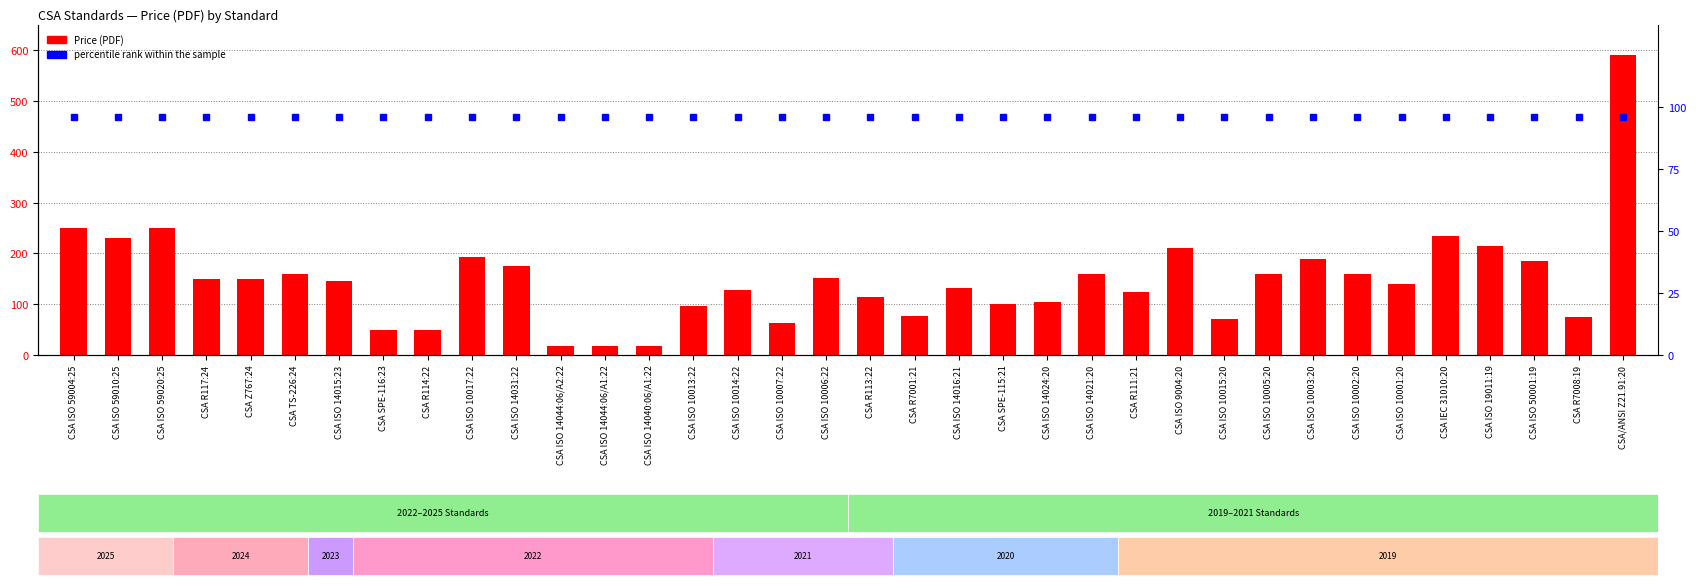

The percentile rank within the sample series shows 144 at CSA ISO 14044:06/A1:22. True or false?

False